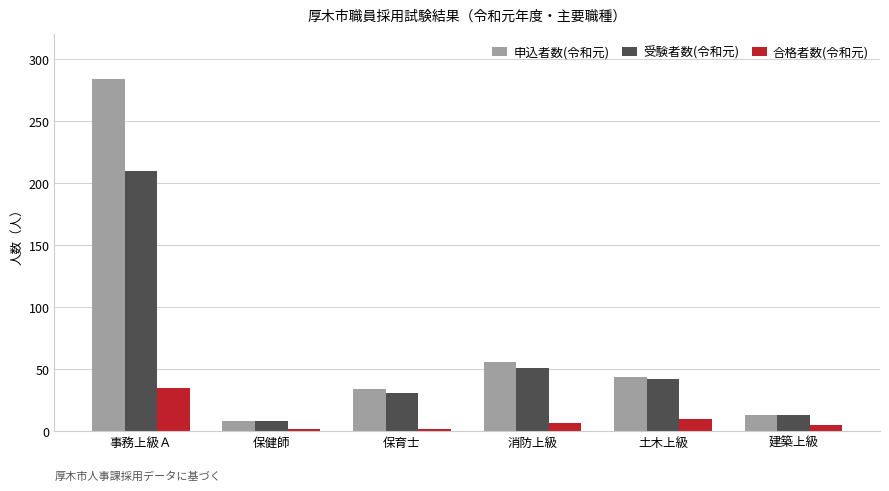

What is the difference between the second highest and second lowest values in the 受験者数(令和元) series?

38